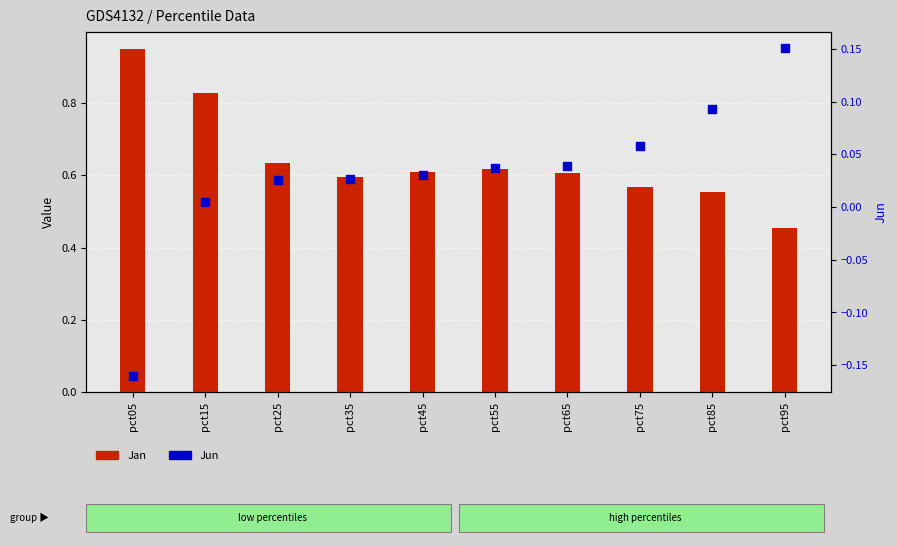

What are all the series names shown in the legend?

Jan, Jun